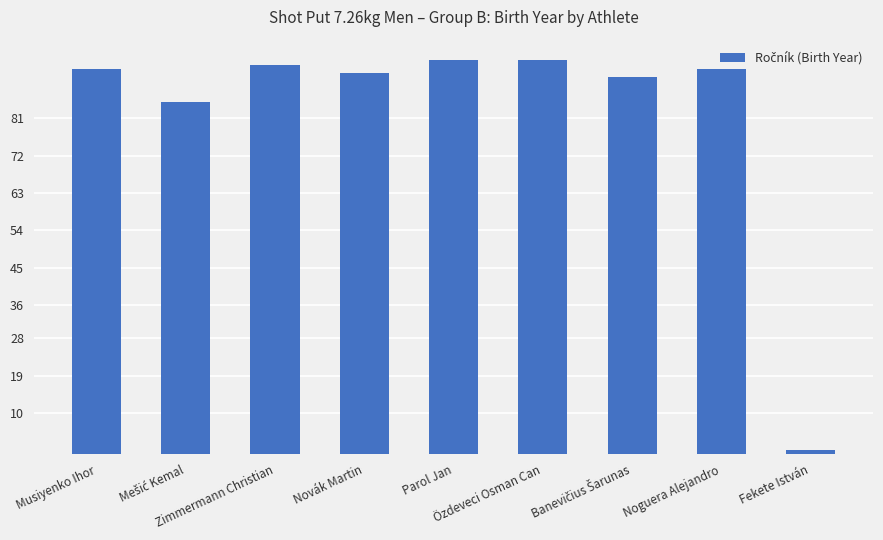

What is the difference between the second highest and second lowest values?

10